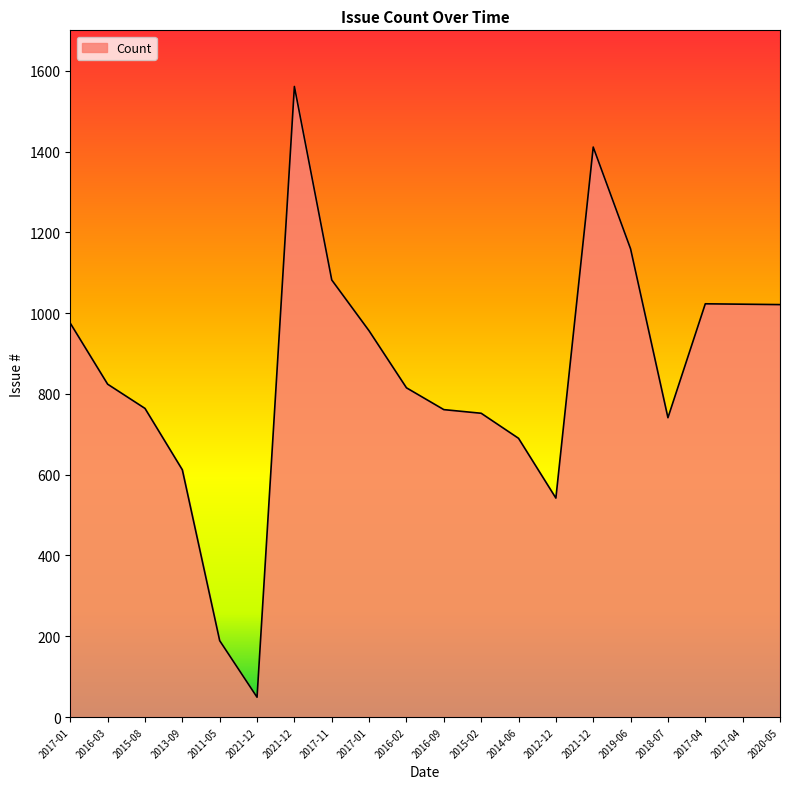

What is the change in value from 2016-09 to 2012-12?

-219